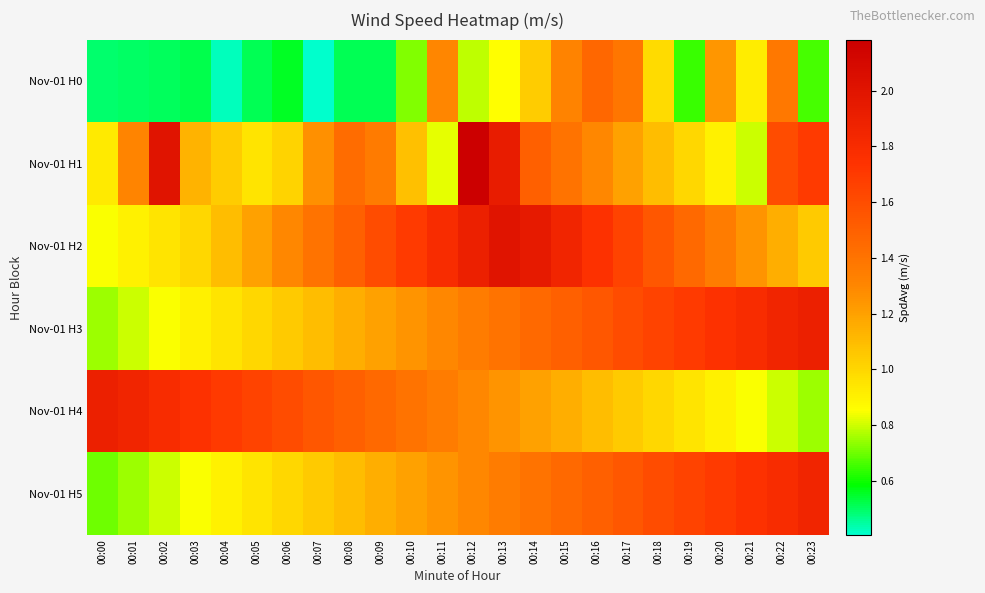

Count the number of categories in the chart.

24